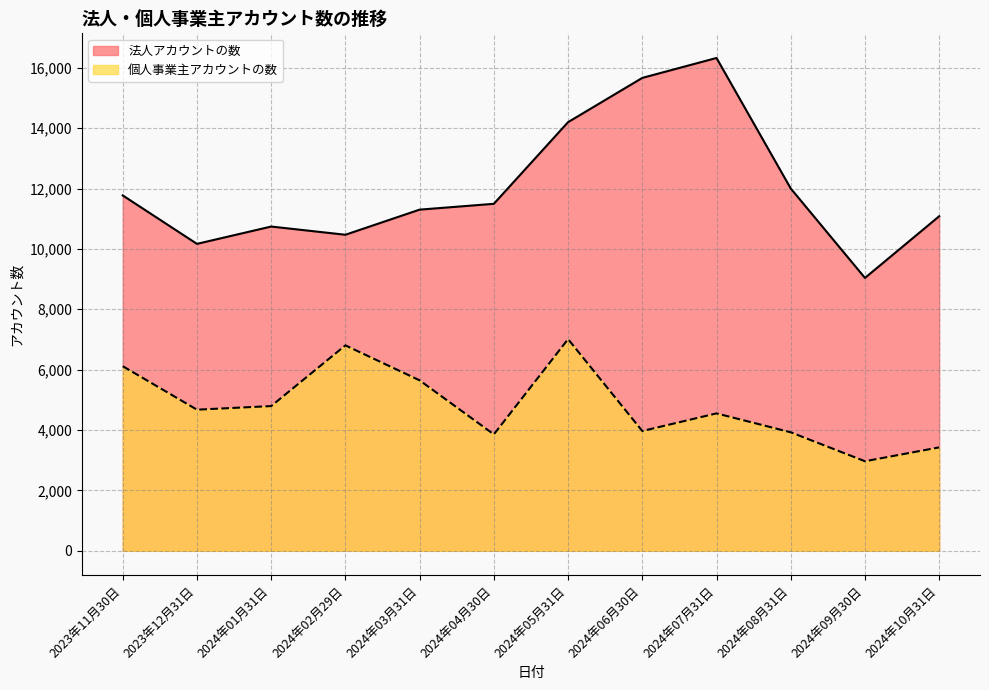

True or false: 個人事業主アカウントの数 has a value of 6238 at 2024年06月30日.

False